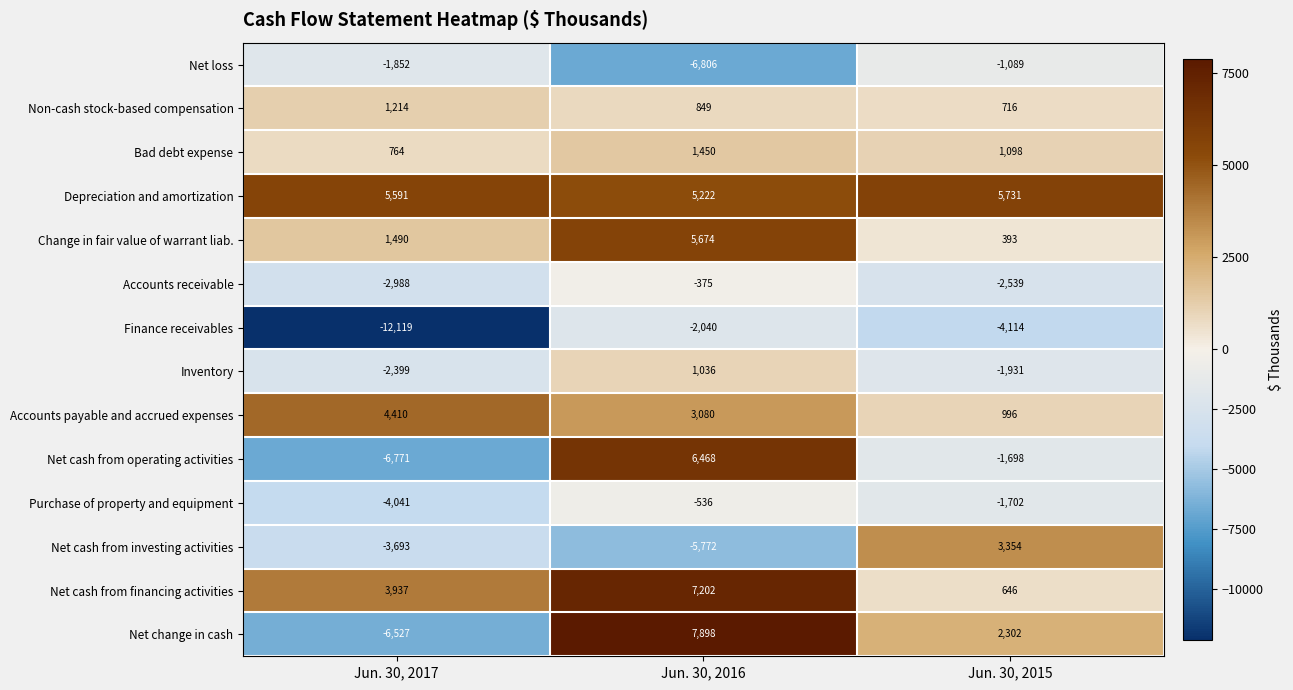

What is the difference between the second highest and minimum values in the Depreciation and amortization series?

369